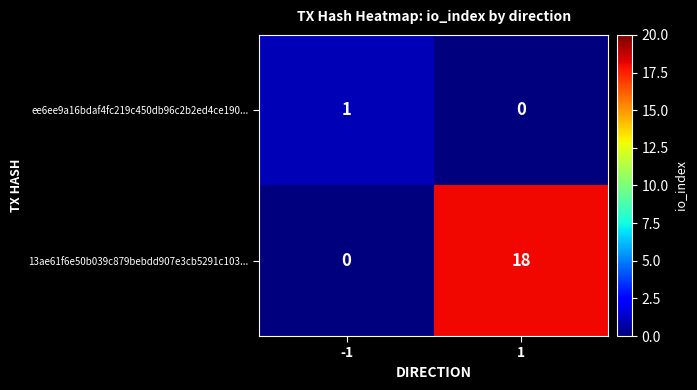

Read the 13ae61f6e50b039c879bebdd907e3cb5291c103... value at 1, to the nearest 5.

20